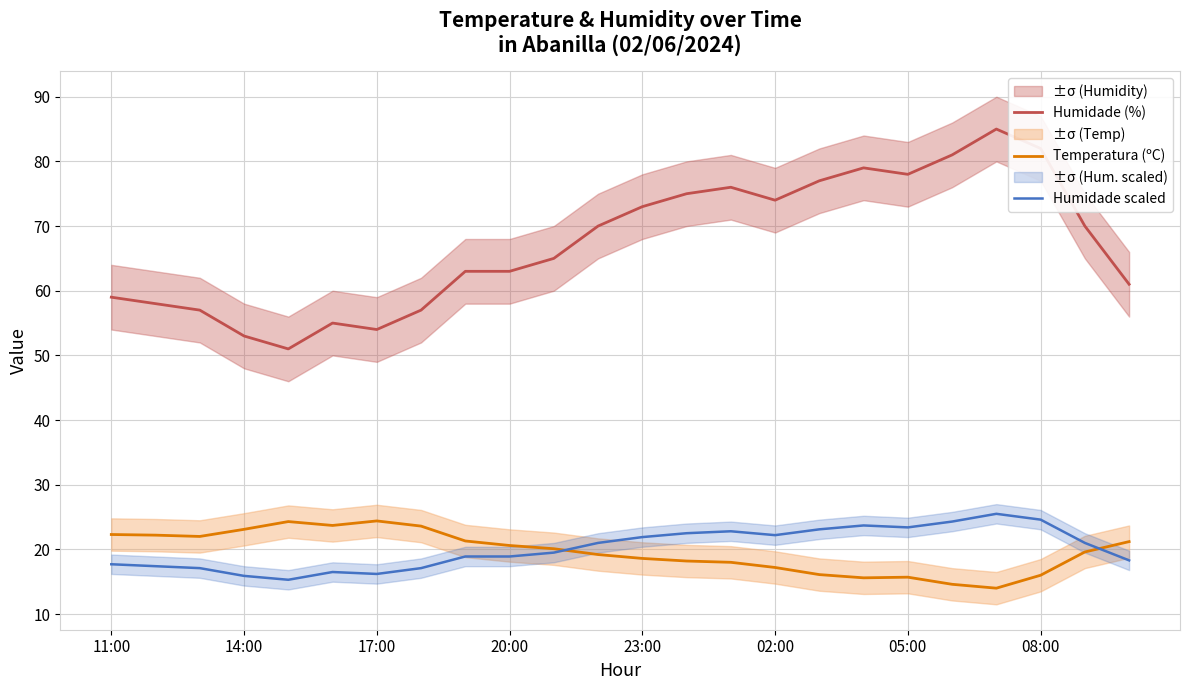

True or false: Temperatura (ºC) and Humidade (%) intersect in this chart.

False